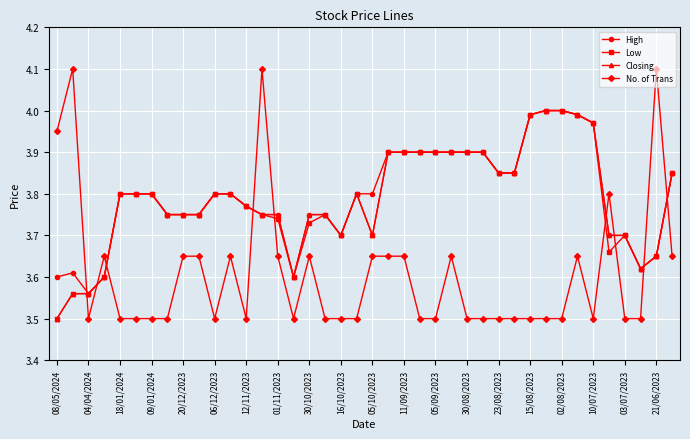

What is the value of the No. of Trans point at the 29th from the left?

3.5